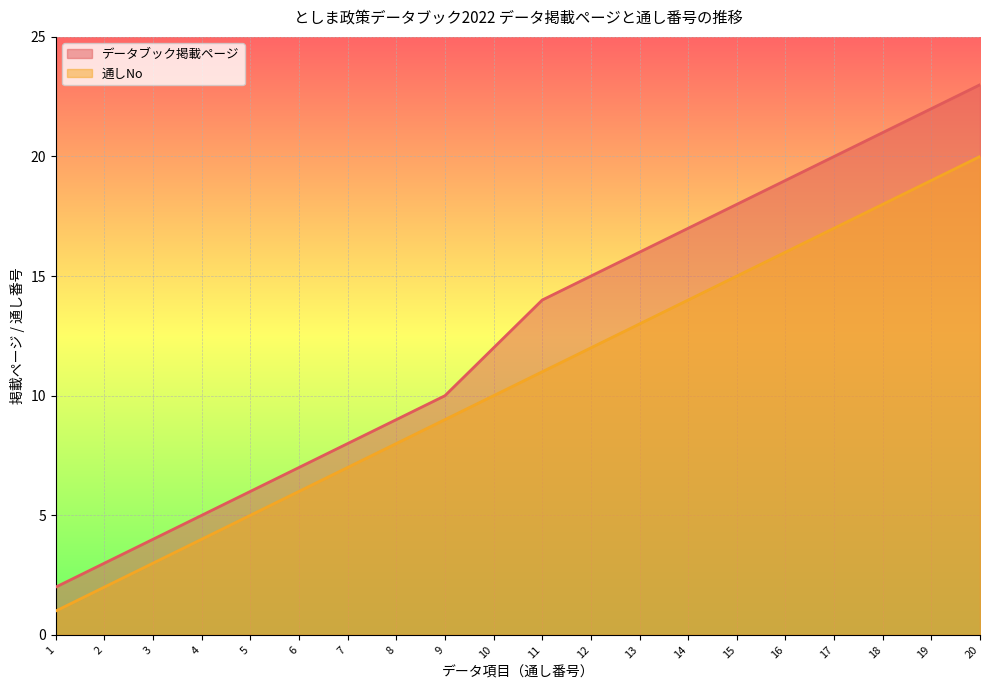

Reading left to right, transcribe all the data shown in this chart.

データブック掲載ページ: 2	3	4	5	6	7	8	9	10	12	14	15	16	17	18	19	20	21	22	23
通しNo: 1	2	3	4	5	6	7	8	9	10	11	12	13	14	15	16	17	18	19	20